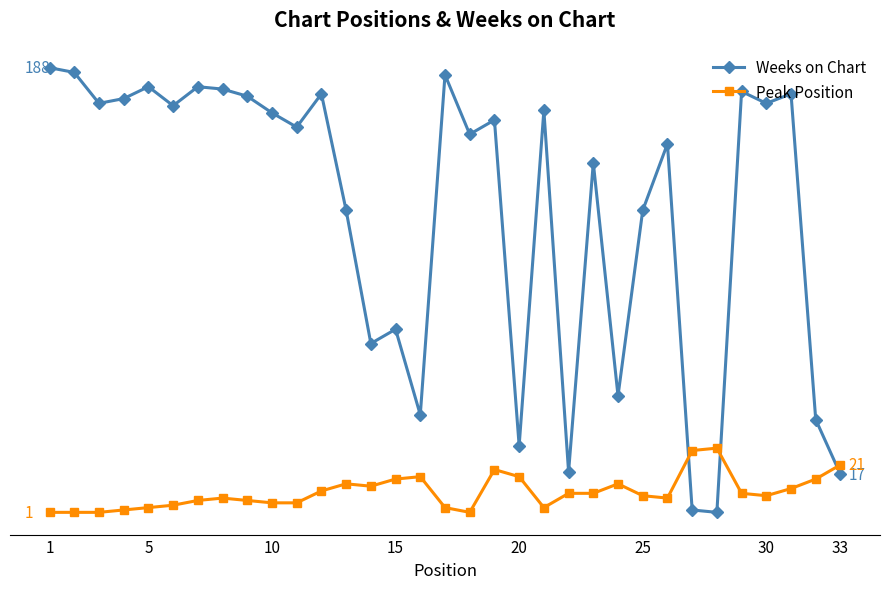

Does the chart have visible grid lines?

No